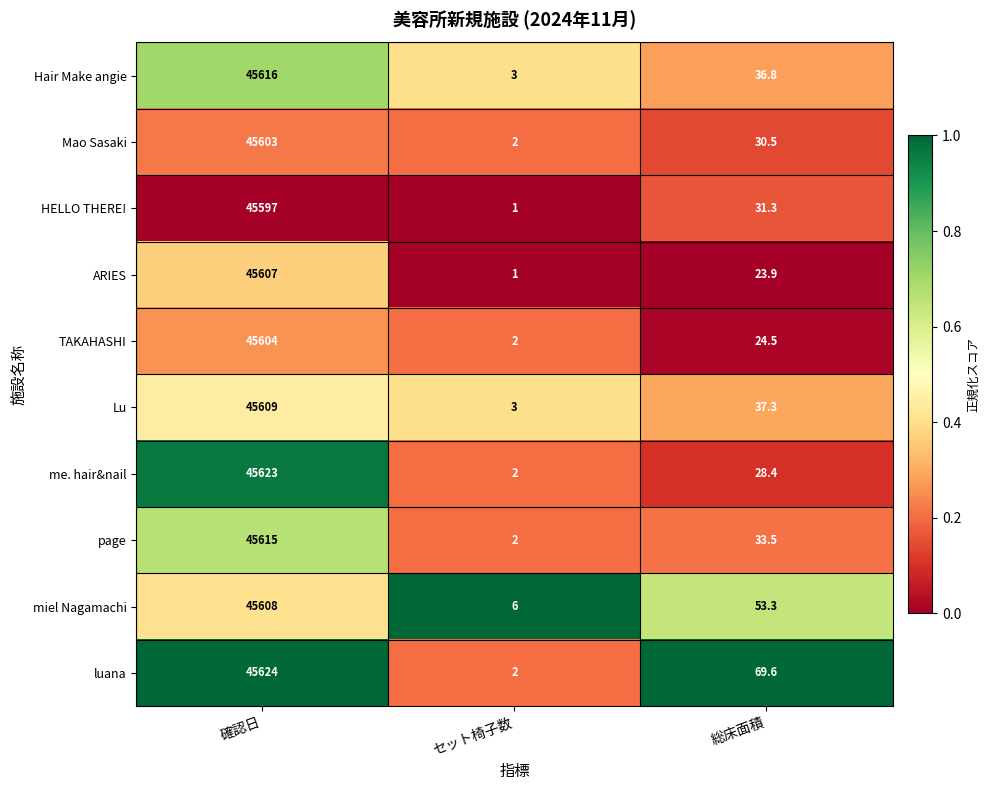

Which label corresponds to the largest value in the chart?

確認日